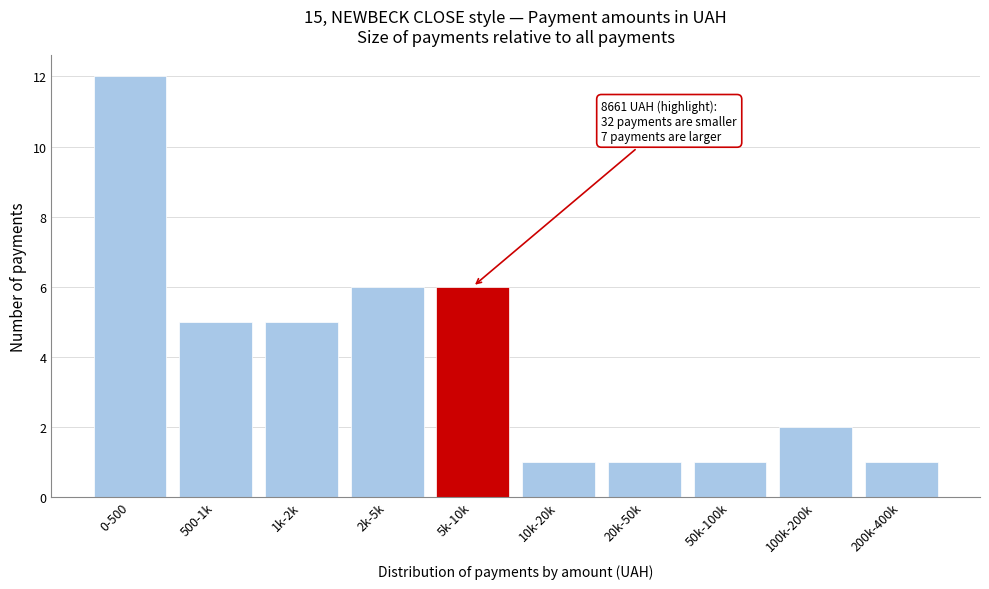

Reading left to right, list all the values displayed in this chart.

12	5	5	6	6	1	1	1	2	1